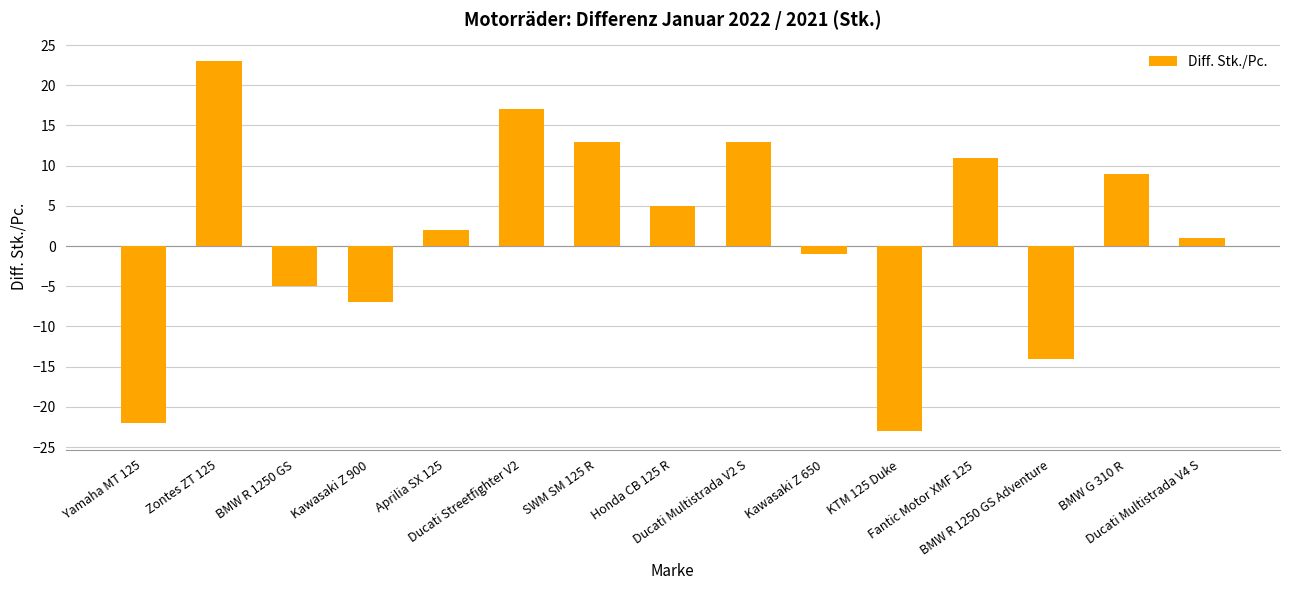

Reading left to right, transcribe all the data shown in this chart.

Yamaha MT 125=-22	Zontes ZT 125=23	BMW R 1250 GS=-5	Kawasaki Z 900=-7	Aprilia SX 125=2	Ducati Streetfighter V2=17	SWM SM 125 R=13	Honda CB 125 R=5	Ducati Multistrada V2 S=13	Kawasaki Z 650=-1	KTM 125 Duke=-23	Fantic Motor XMF 125=11	BMW R 1250 GS Adventure=-14	BMW G 310 R=9	Ducati Multistrada V4 S=1